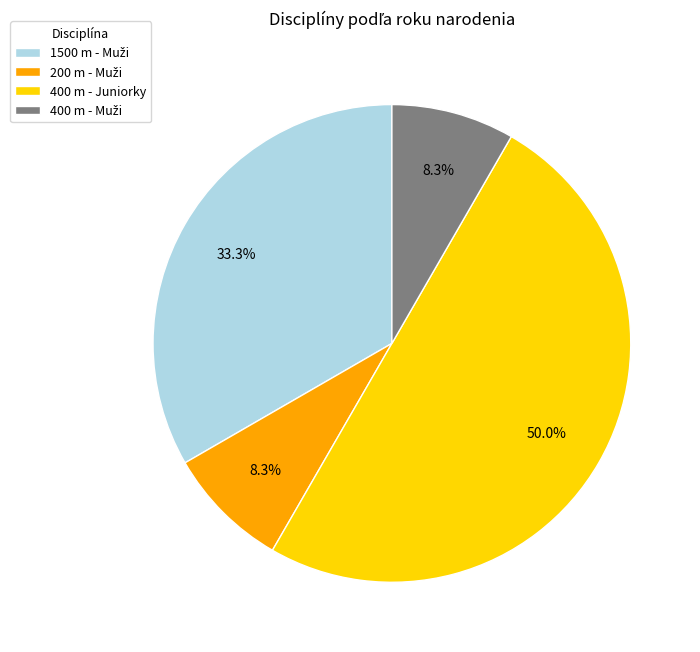

Which category has the biggest portion of the pie?

400 m - Juniorky